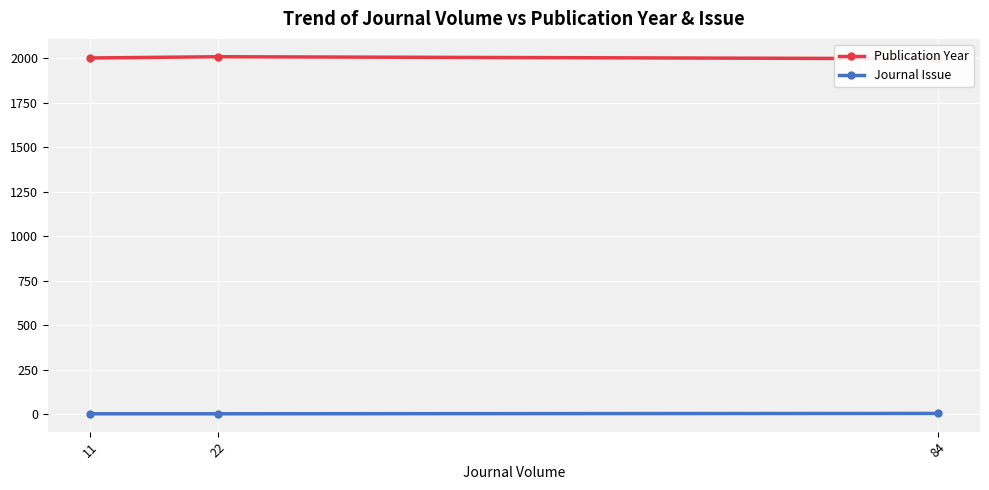

Is it true that Journal Issue equals 3 at 11?

True